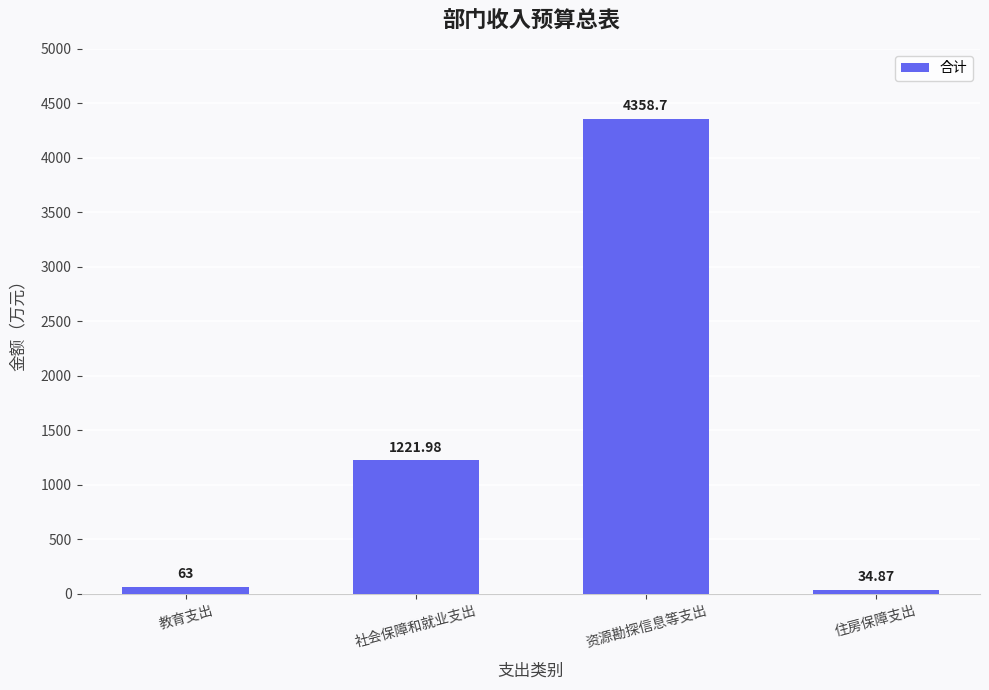

What is the label of the 3rd bar from the left?

资源勘探信息等支出